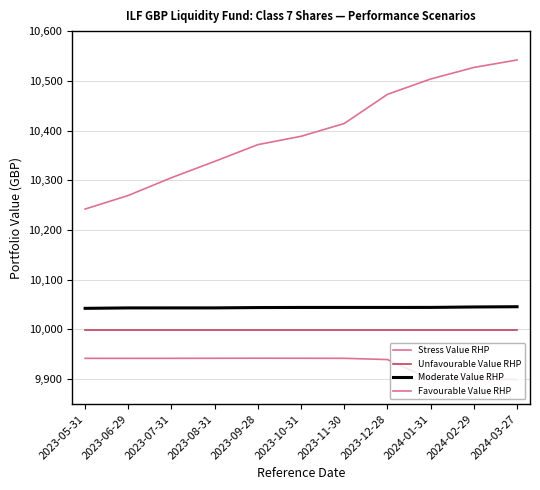

Rank the categories by Favourable Value RHP value from highest to lowest.

2024-03-27, 2024-02-29, 2024-01-31, 2023-12-28, 2023-11-30, 2023-10-31, 2023-09-28, 2023-08-31, 2023-07-31, 2023-06-29, 2023-05-31